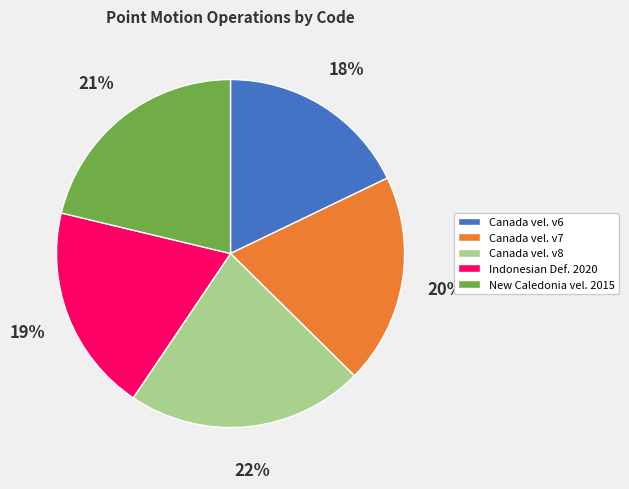

What is the smallest slice in the pie chart?

Canada vel. v6